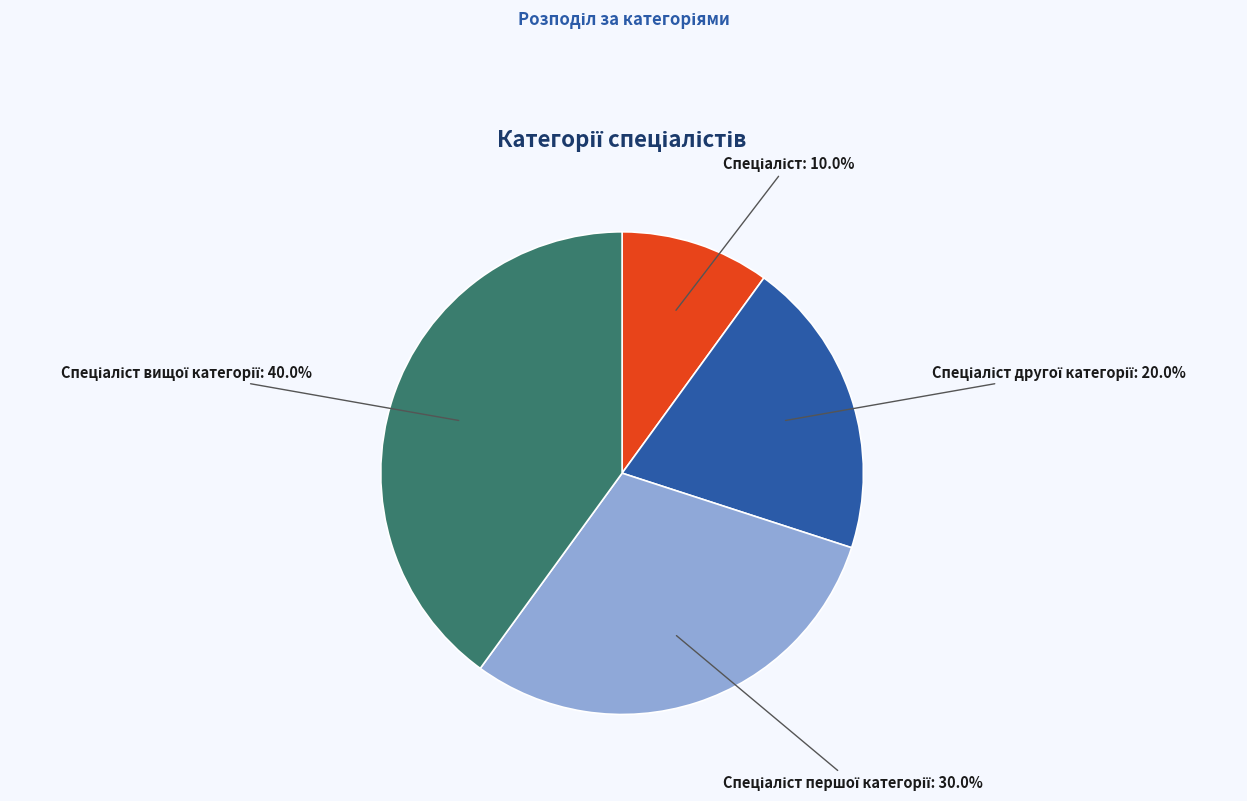

Is there any slice that represents more than half of the pie?

No